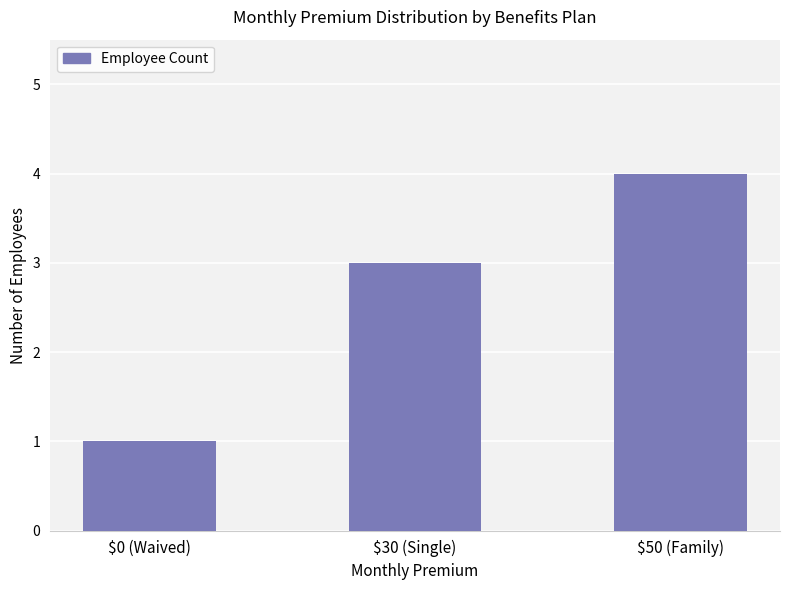

What is the difference between the maximum and second lowest values?

1